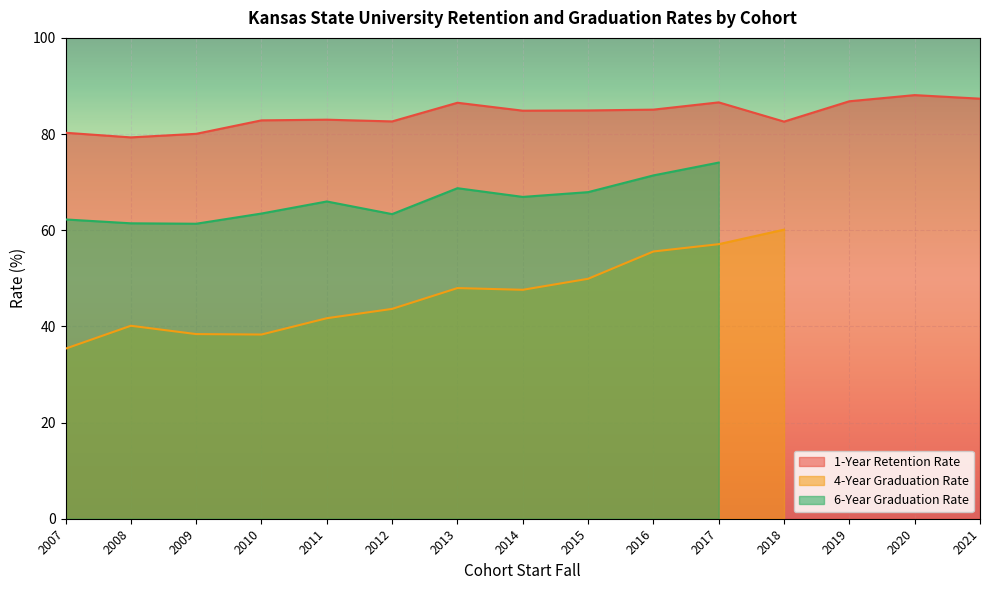

What is the minimum value for 1-Year Retention Rate?

79.3